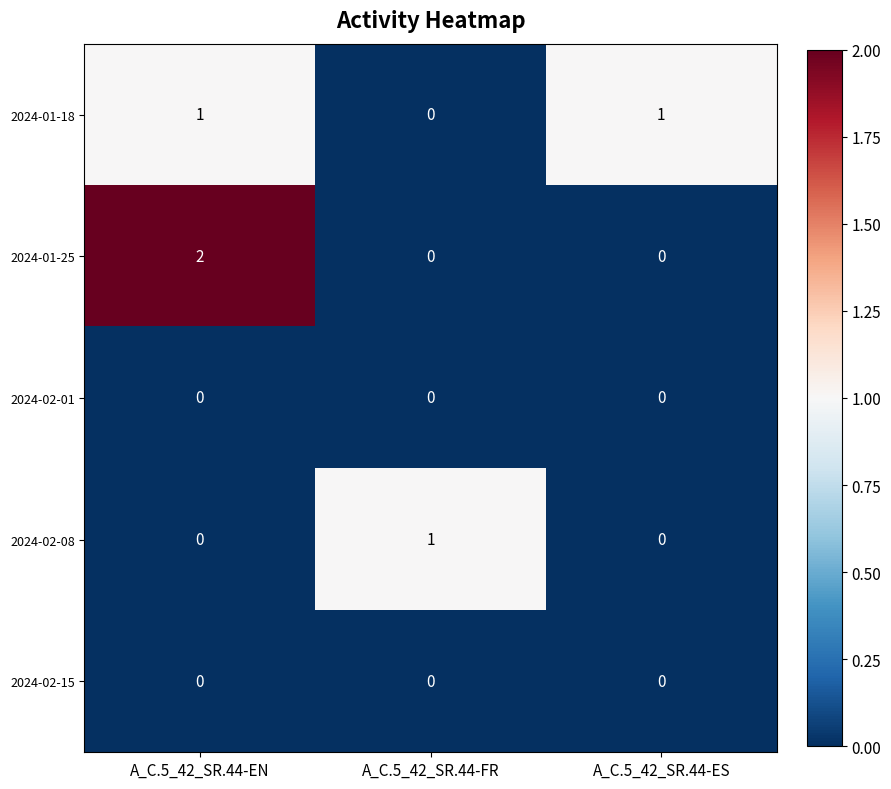

The value of 2024-02-01 at A_C.5_42_SR.44-ES is 0. True or false?

True